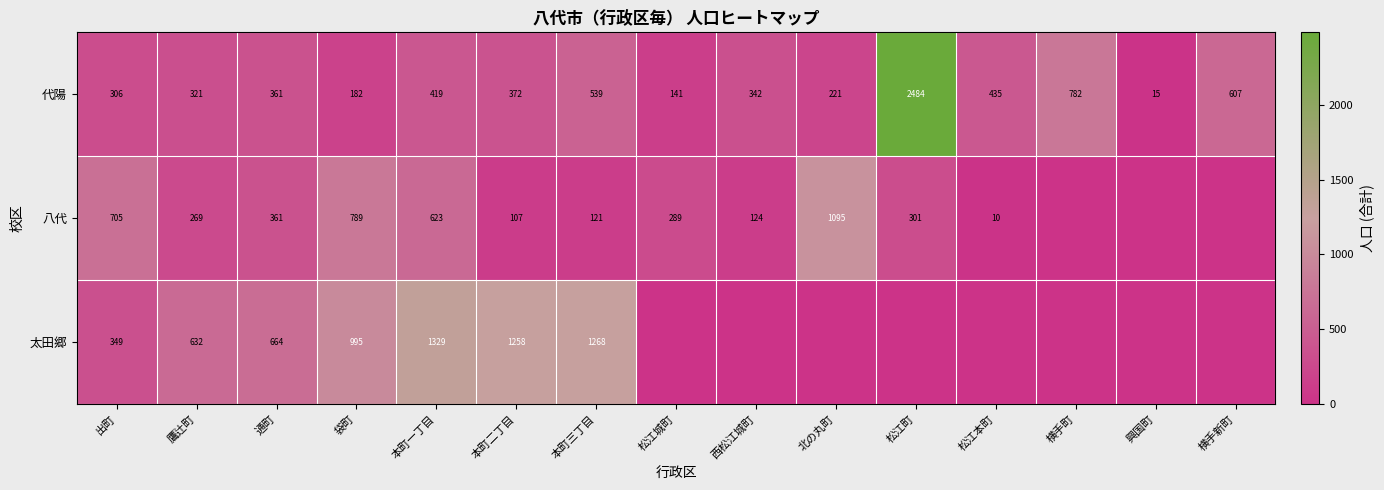

At 本町二丁目, list the series in order from smallest to largest.

八代, 代陽, 太田郷